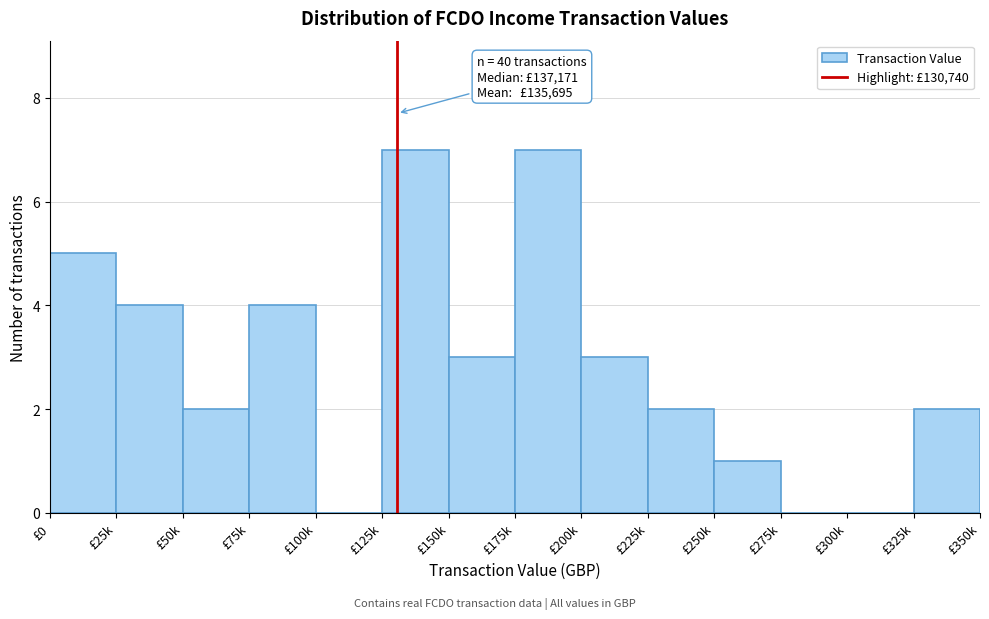

Reading right to left, extract all data points from this chart.

£325k=2	£300k=0	£275k=0	£250k=1	£225k=2	£200k=3	£175k=7	£150k=3	£125k=7	£100k=0	£75k=4	£50k=2	£25k=4	£0=5